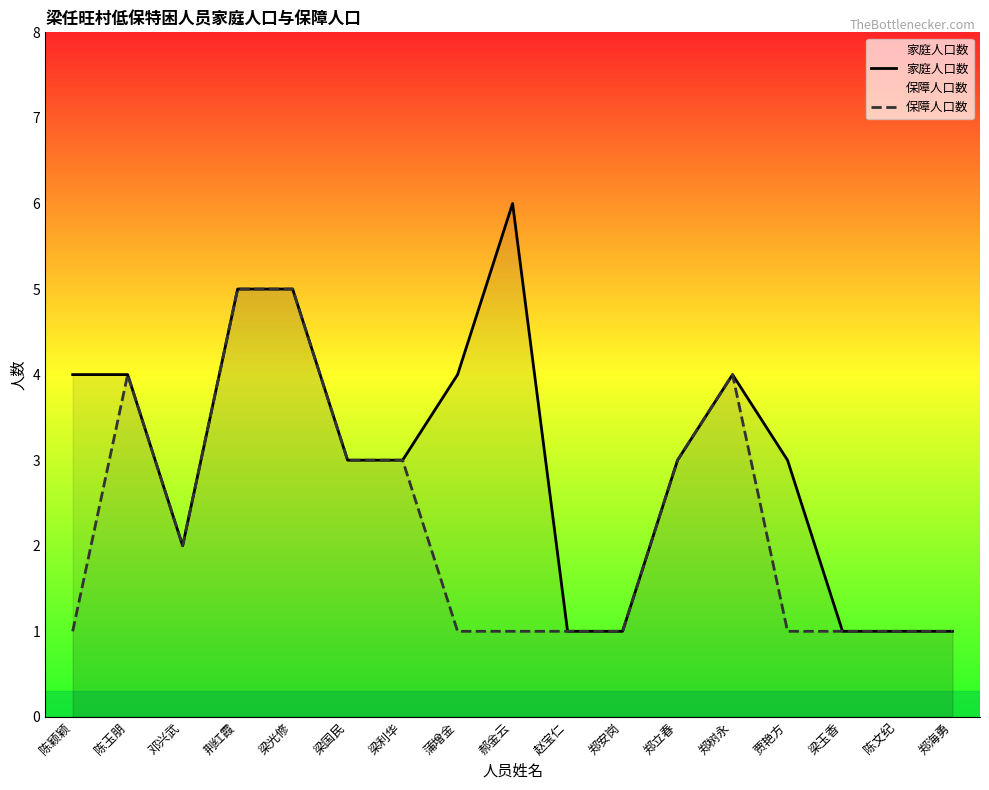

True or false: 家庭人口数 has a value of 3 at 邓兴武.

False